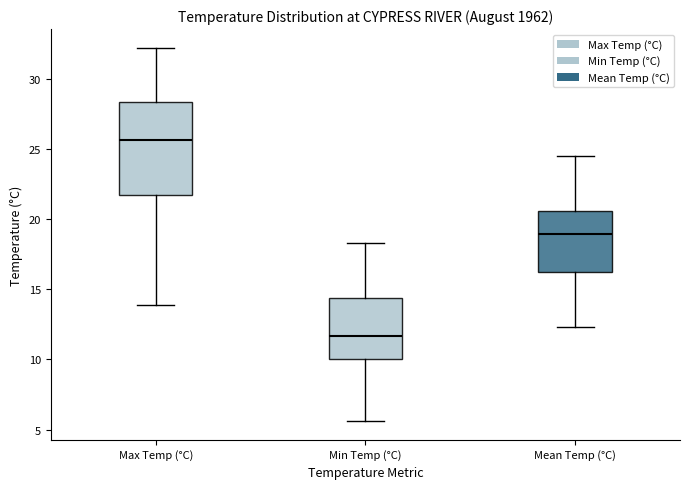

Reading left to right, read every box against the y-axis: the position of its median line, the range the box covers, and the ends of its whiskers. The values are not printed on the chart, so give them approximately, as read against the axis.

Max Temp (°C): median 25.5, box 21.5 to 28.5, whiskers 14.0 to 32.0
Min Temp (°C): median 11.5, box 10.0 to 14.5, whiskers 5.5 to 18.5
Mean Temp (°C): median 19.0, box 16.0 to 20.5, whiskers 12.5 to 24.5